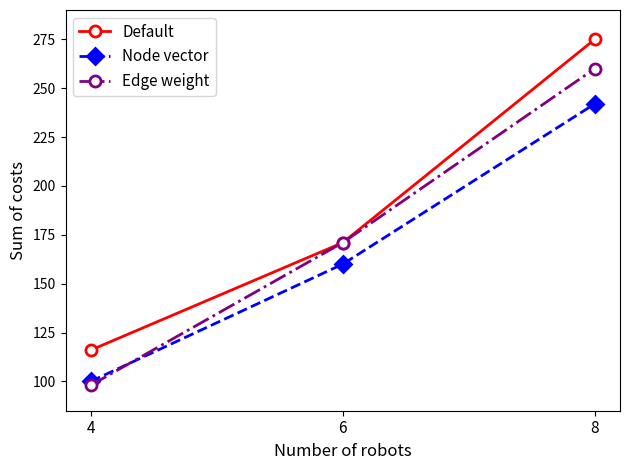

List the series in order of their peak value, lowest first.

Node vector, Edge weight, Default